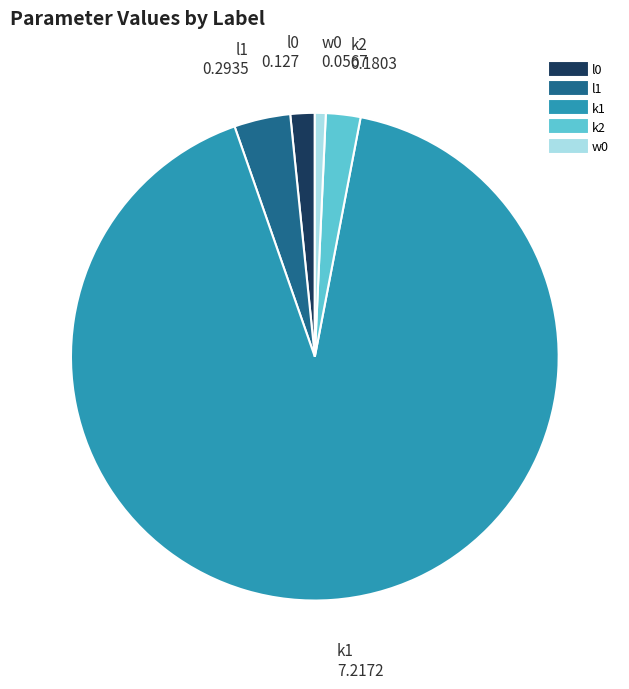

Which has a higher value, l0 or l1?

l1